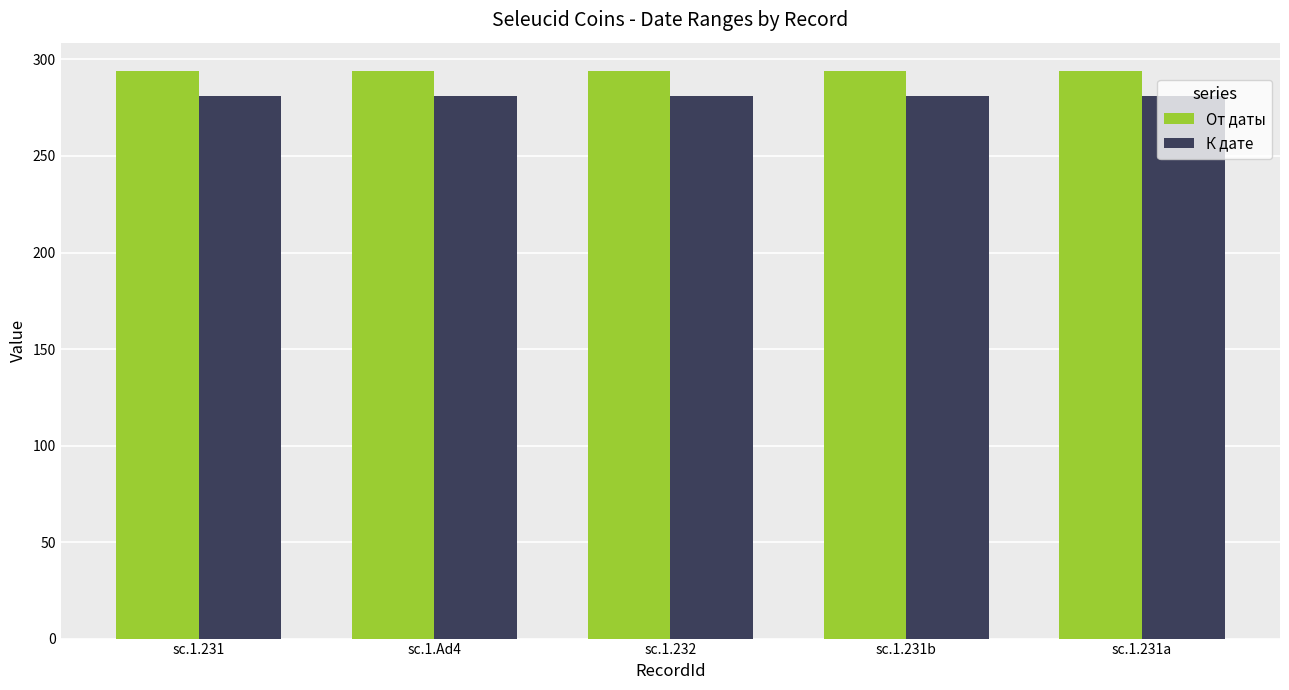

What is the label of the 4th bar from the left?

sc.1.231b